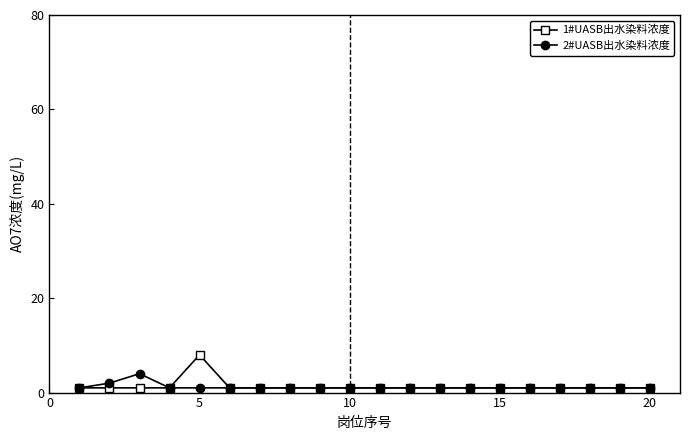

List the series in order of their peak value, lowest first.

2#UASB出水染料浓度, 1#UASB出水染料浓度